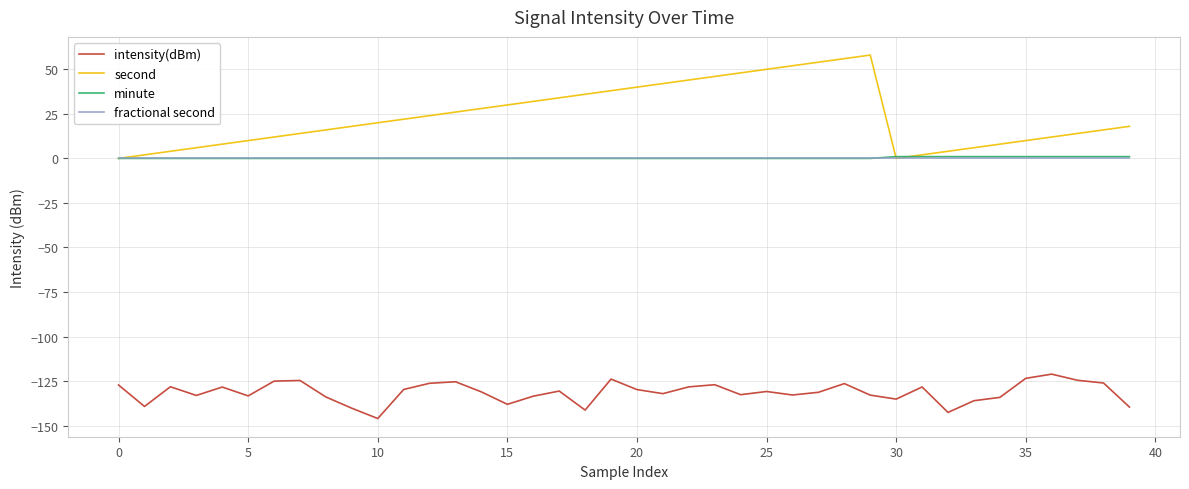

Count the number of data series in this chart.

4